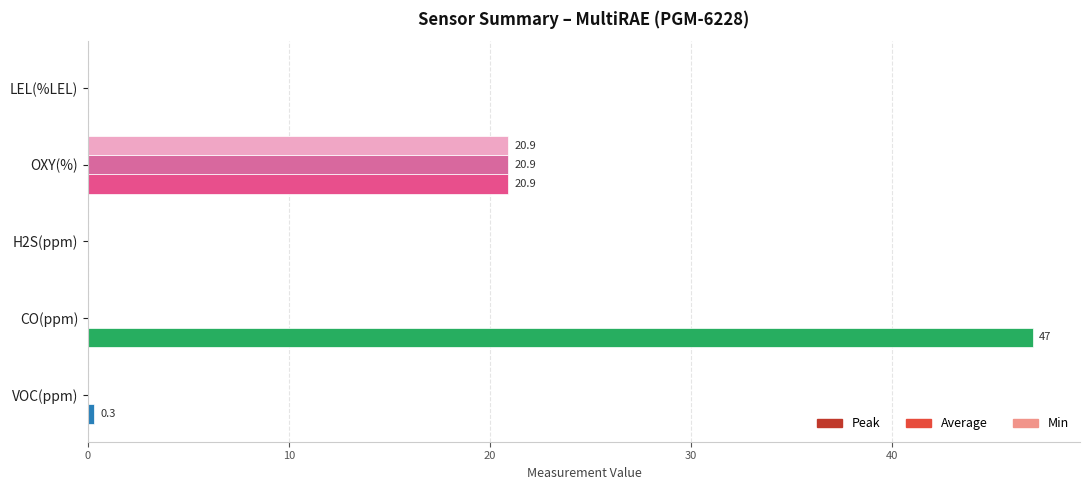

What are all the series names shown in the legend?

Peak, Average, Min